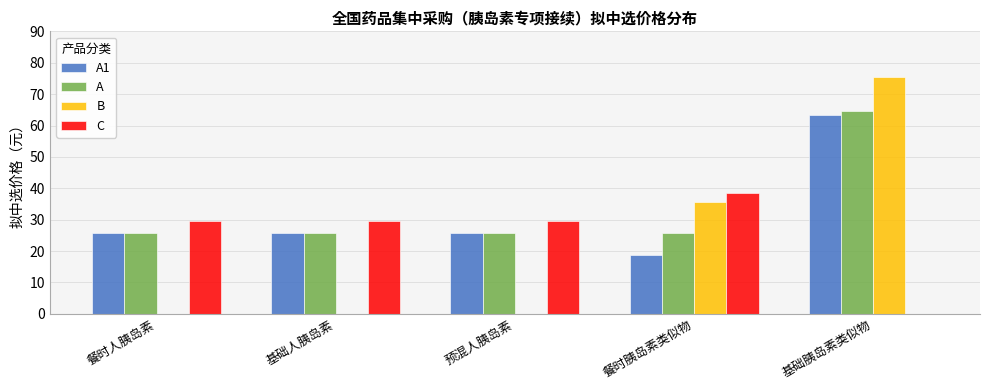

Does the chart contain stacked bars?

No